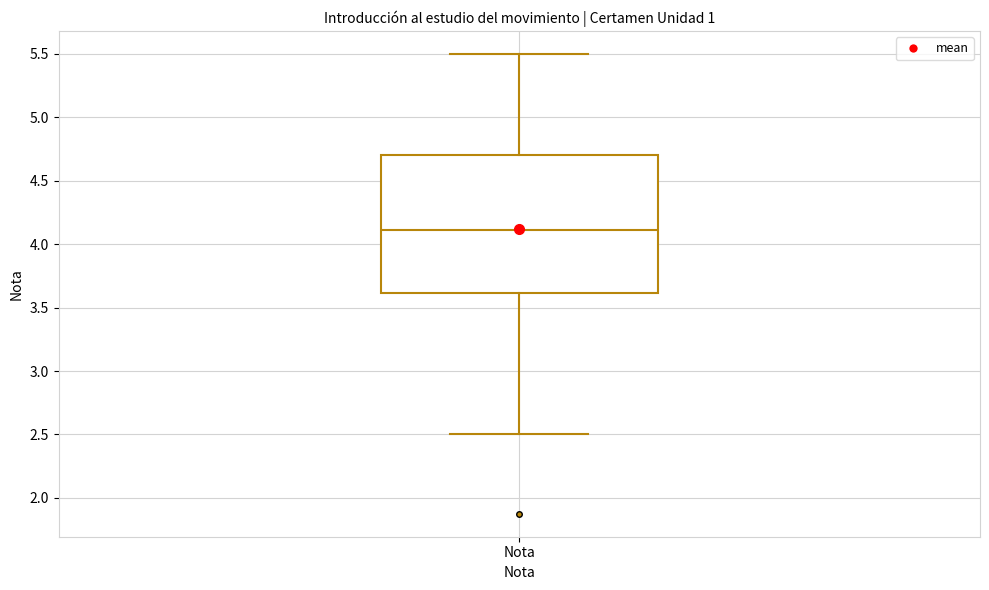

Transcribe this box plot: give where the median line is, the range the box spans, and where the two whiskers end, as read against the y-axis. The values are not printed on the chart, so give them approximately, as read against the axis.

median 4.1, box 3.6 to 4.7, whiskers 2.5 to 5.5